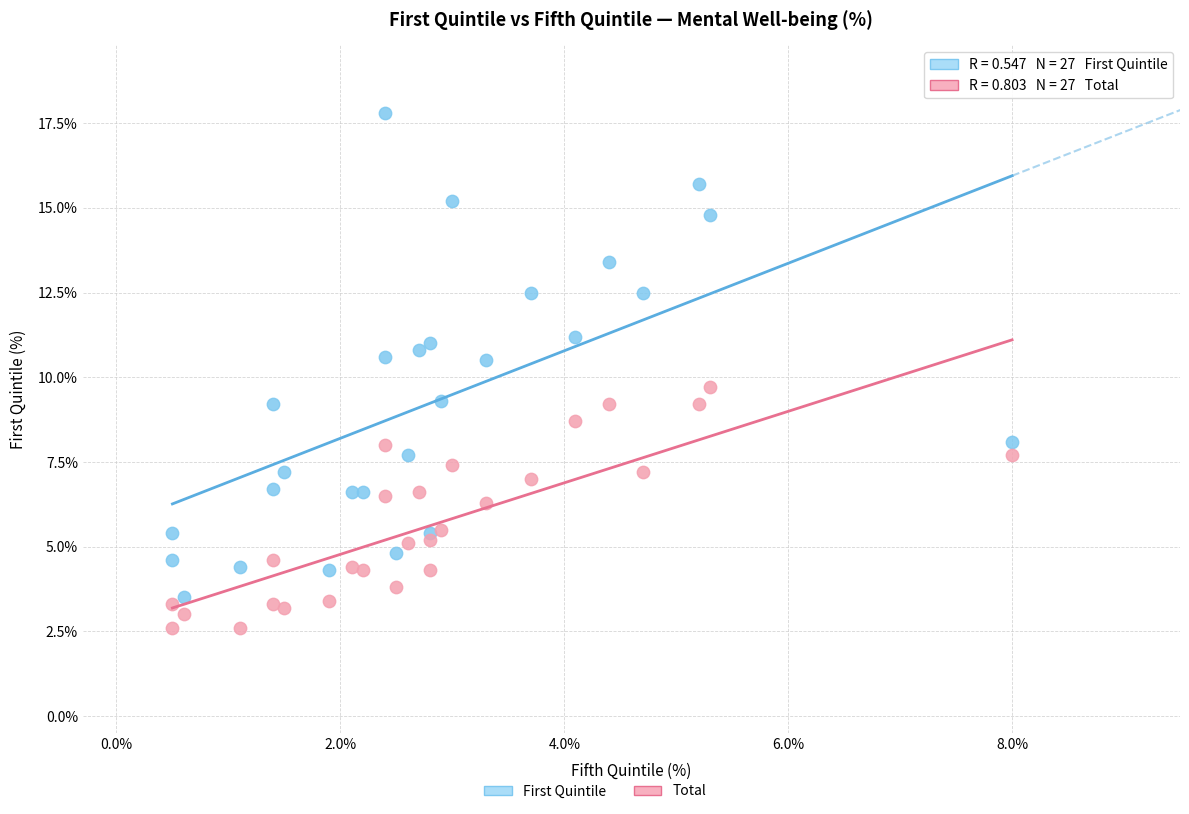

Which series reaches the maximum Y coordinate?

First Quintile